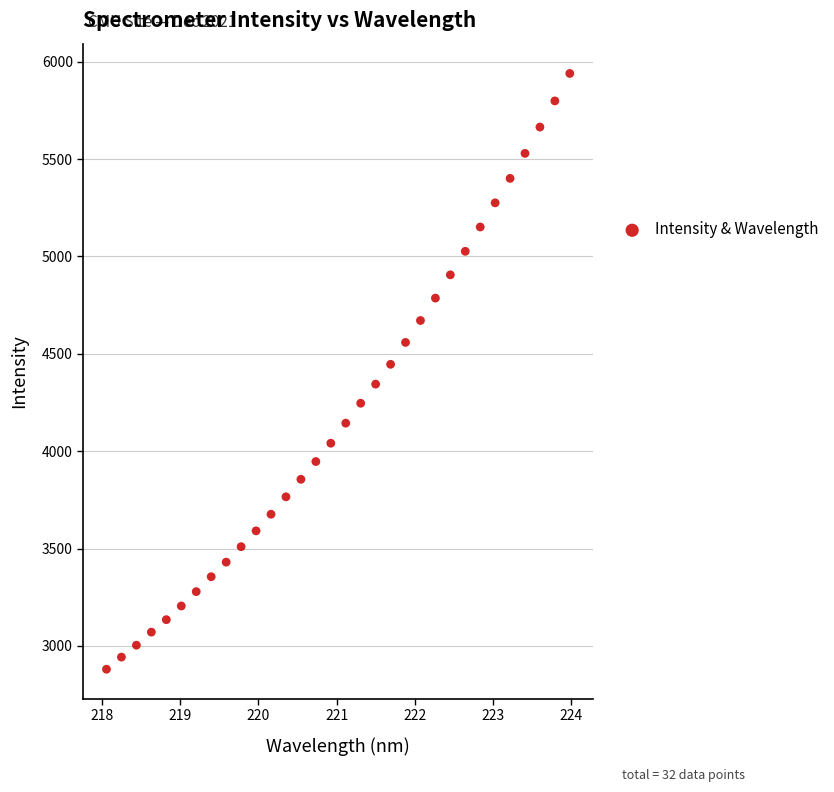

What is the range of Y values (max minus min)?

3059.4